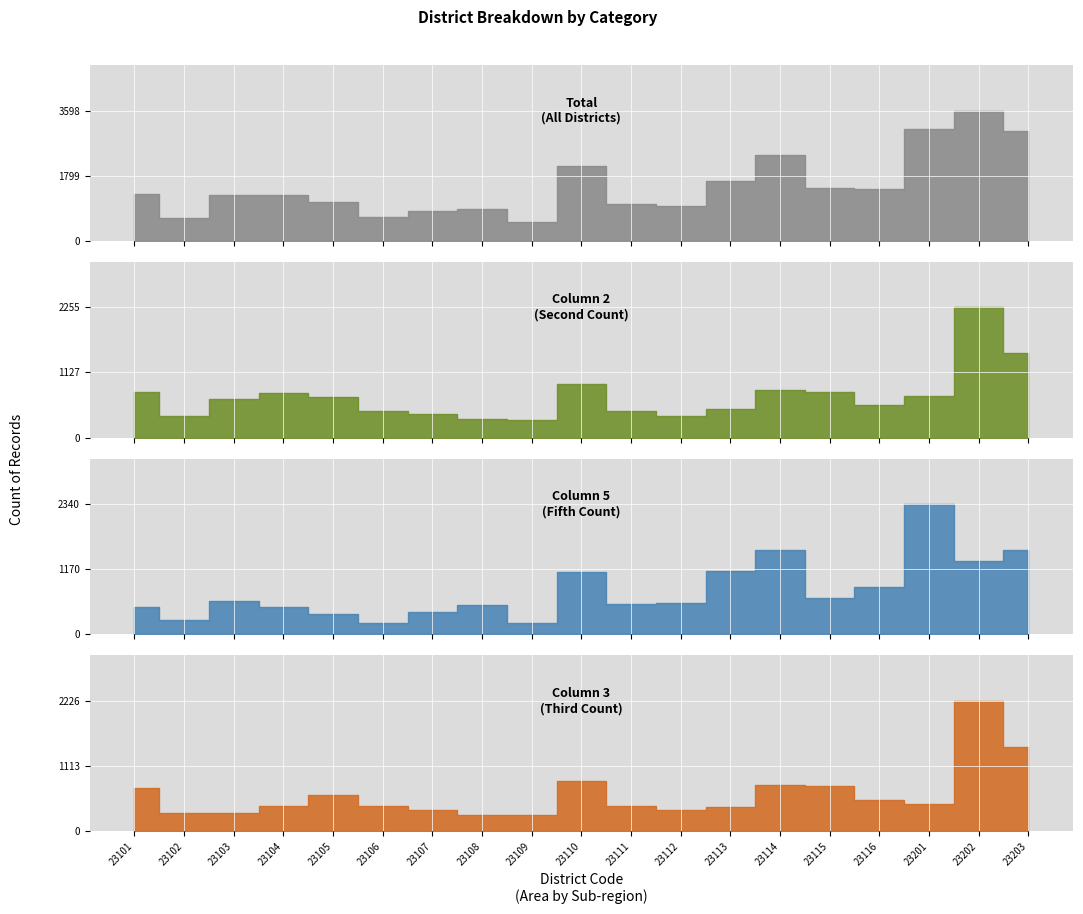

How many times do Col3 and Col5 cross each other?

9